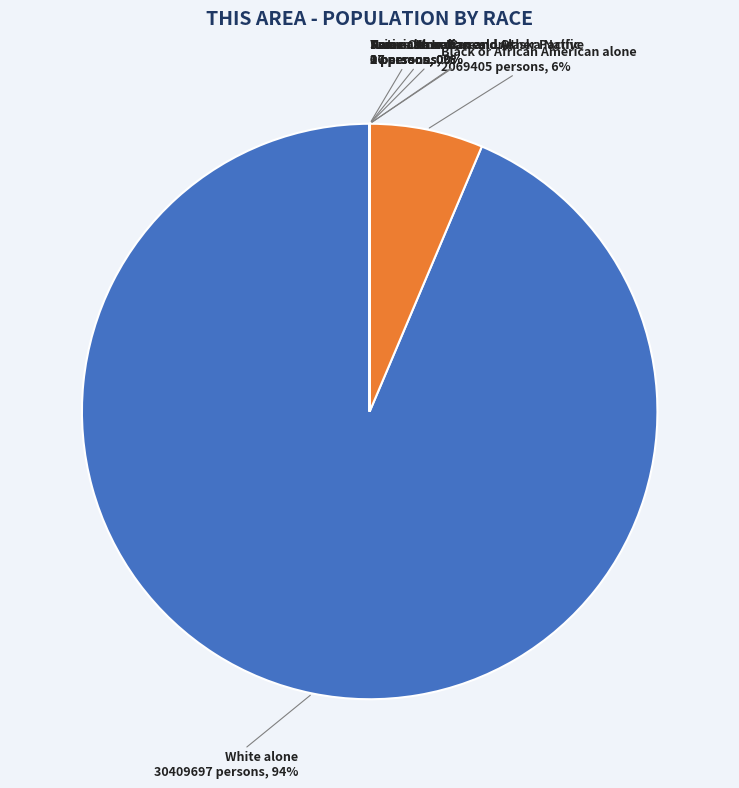

The Two or More Races slice represents 13% of the pie. True or false?

False